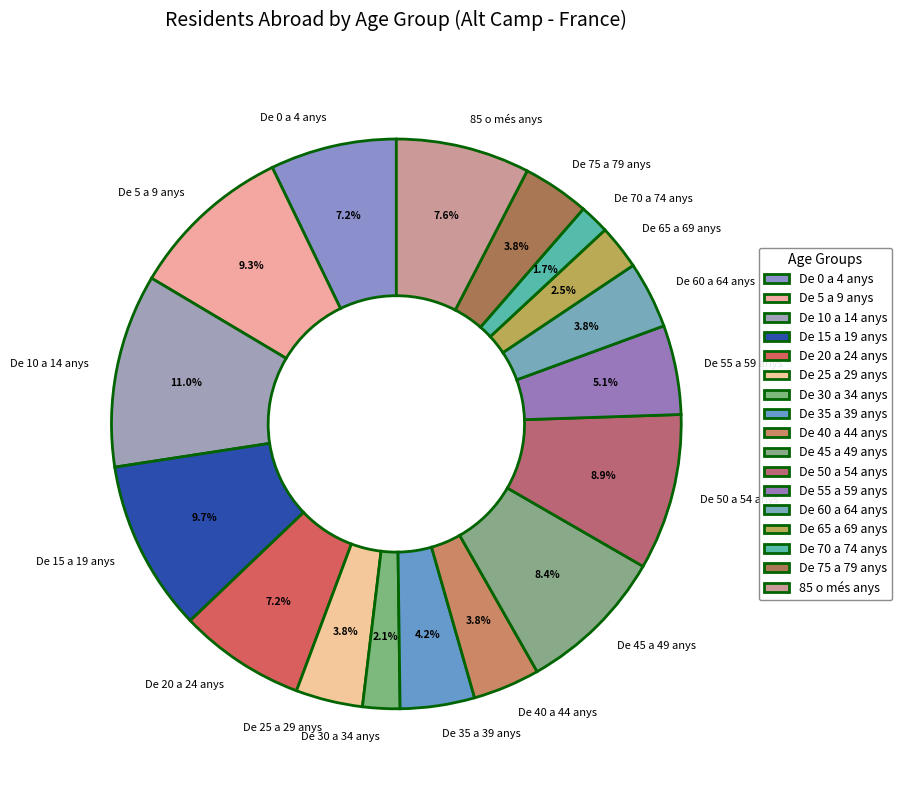

Does De 55 a 59 anys represent more than half of the total?

No